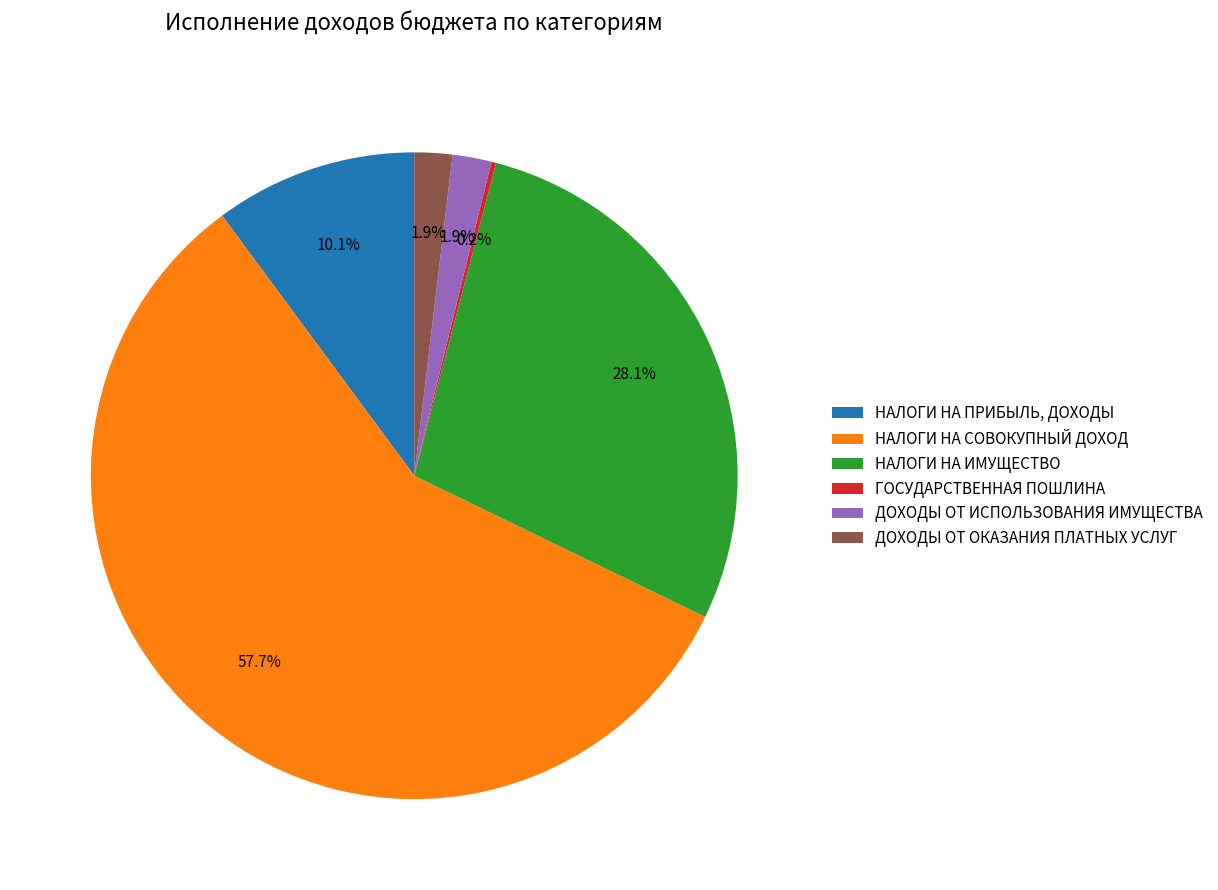

To the nearest percent, what is the difference between the НАЛОГИ НА ПРИБЫЛЬ, ДОХОДЫ and НАЛОГИ НА СОВОКУПНЫЙ ДОХОД slice percentages?

48%